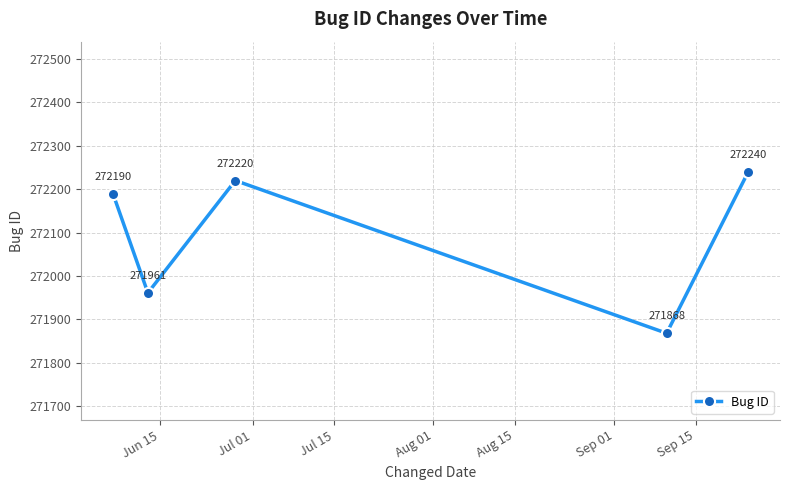

What is the smallest value displayed?

271868